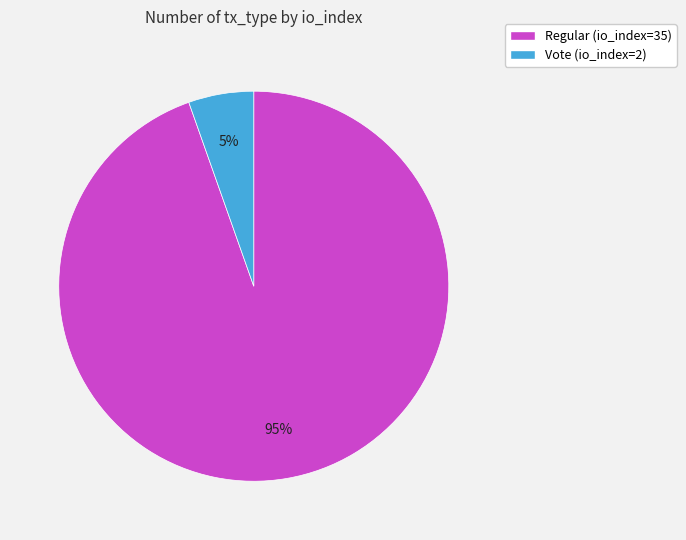

To the nearest percent, what percentage of the pie is Regular (io_index=35)?

95%